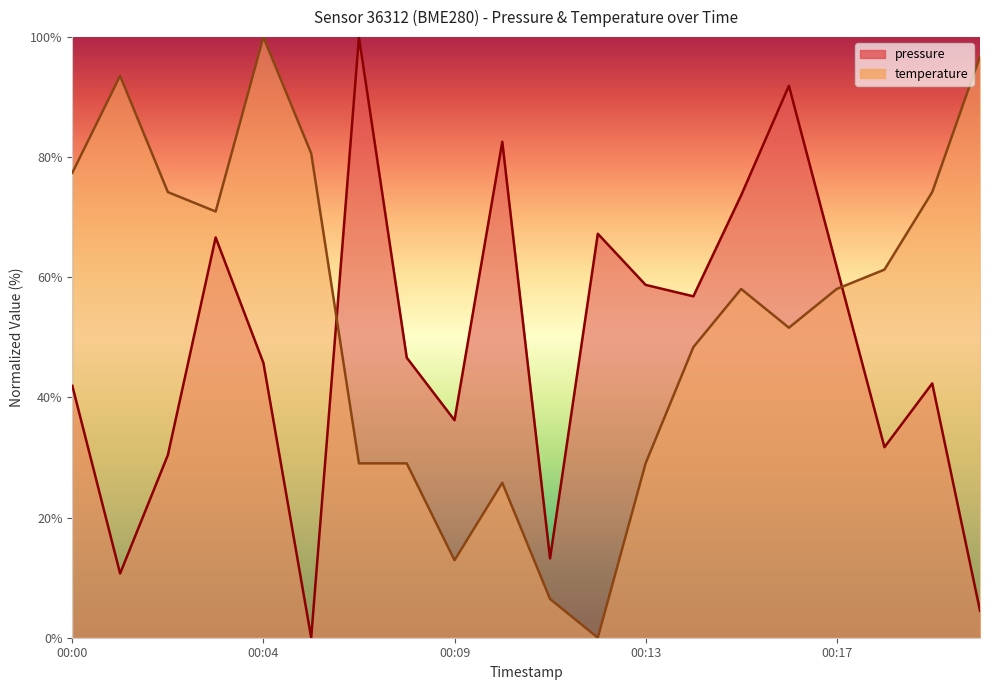

What is the maximum value shown in the chart?

100.0